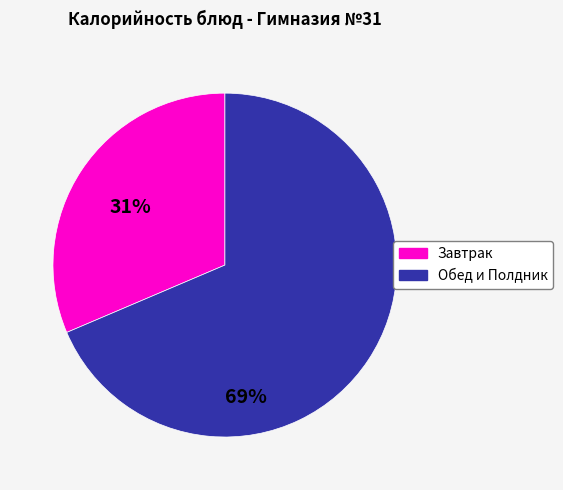

How many slices are in this pie chart?

2